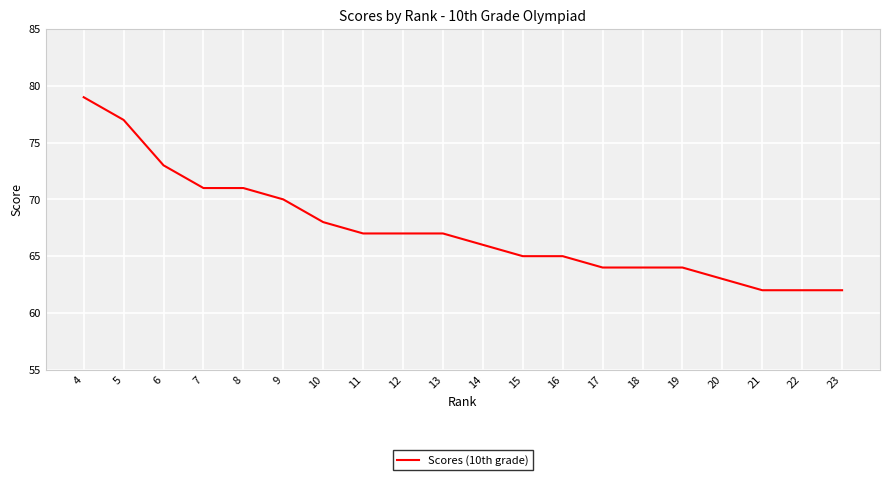

Which has a higher value, 12 or 10?

10